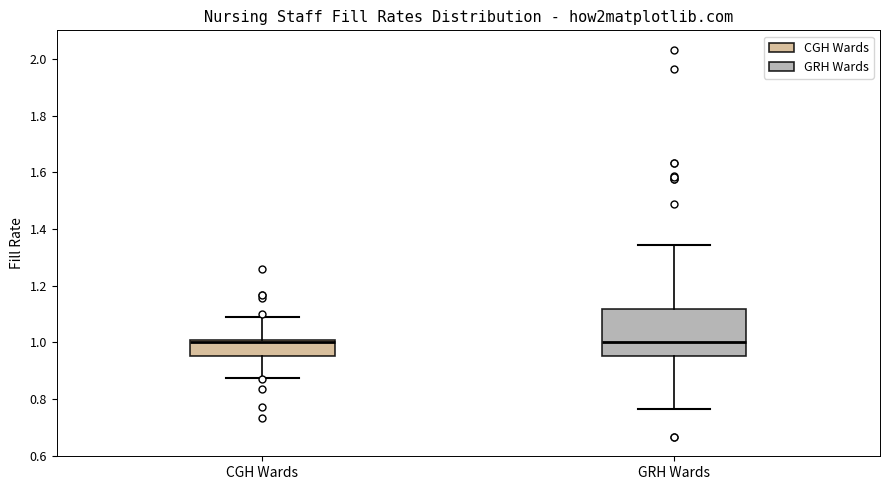

Reading left to right, read every box against the y-axis: the position of its median line, the range the box covers, and the ends of its whiskers. The values are not printed on the chart, so give them approximately, as read against the axis.

CGH Wards: median 1.00 (just below the box's upper edge), box 0.96 to 1.00, whiskers 0.88 to 1.08
GRH Wards: median 1.00, box 0.96 to 1.12, whiskers 0.76 to 1.34